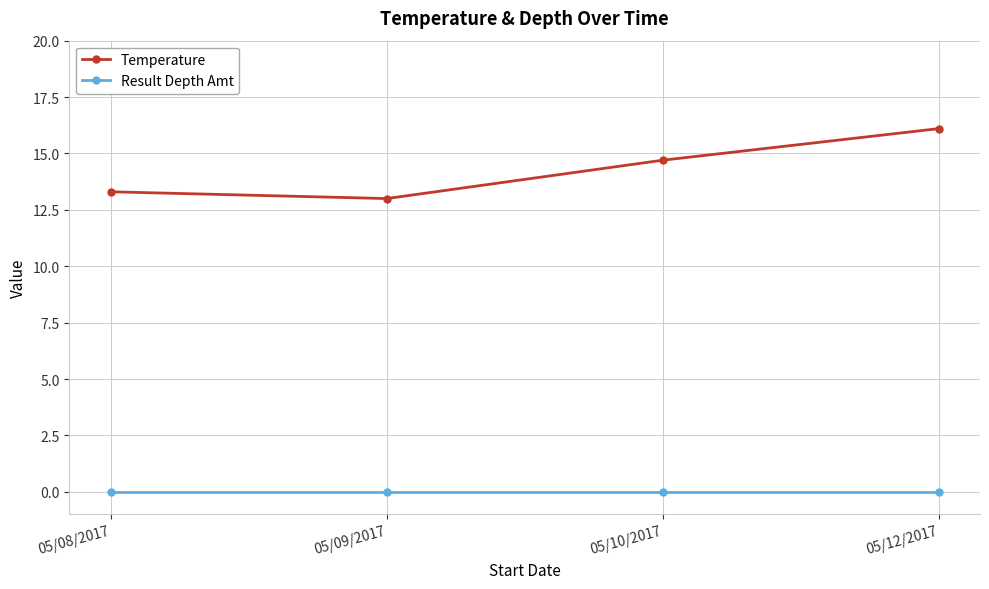

Between 05/08/2017 and 05/10/2017, which series saw the biggest shift?

Temperature